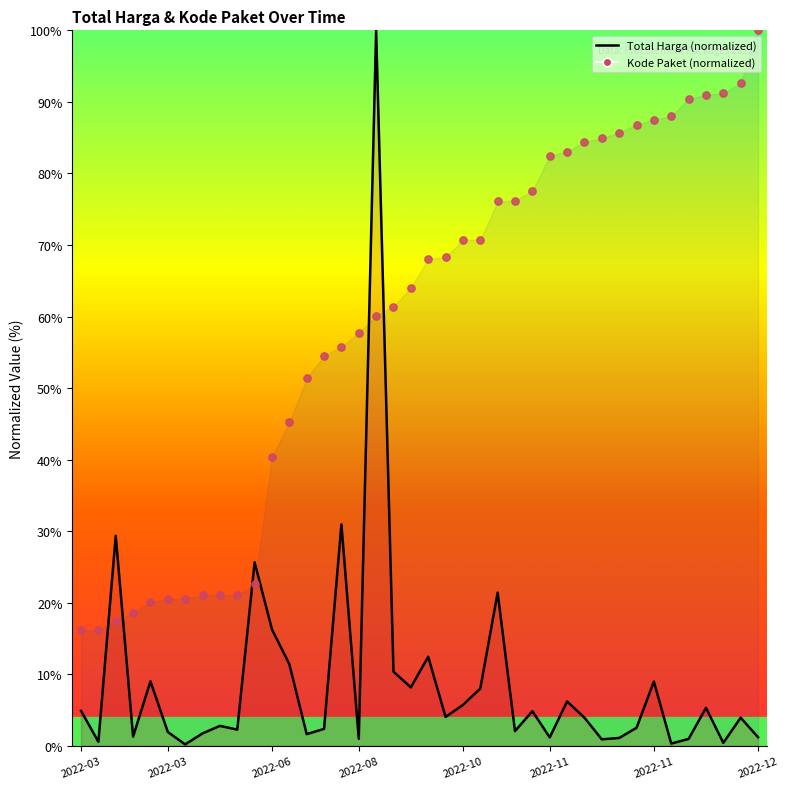

Which series reaches the minimum Y coordinate?

Total Harga (line)